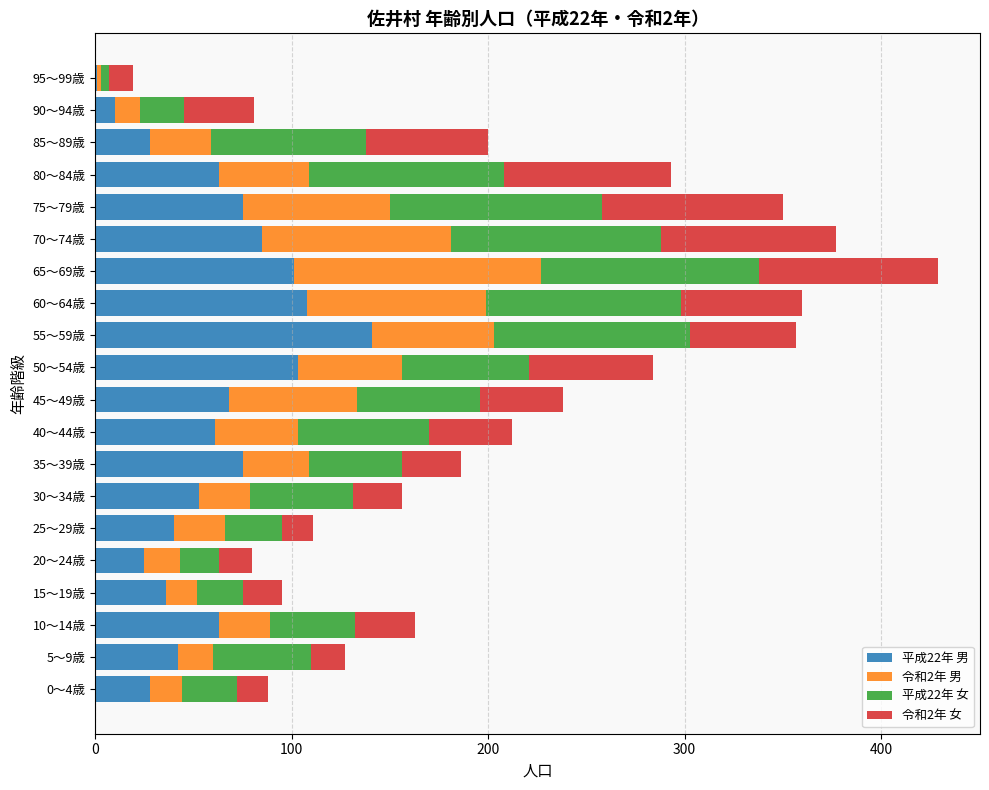

At which category is the sum across all series the highest?

65～69歳